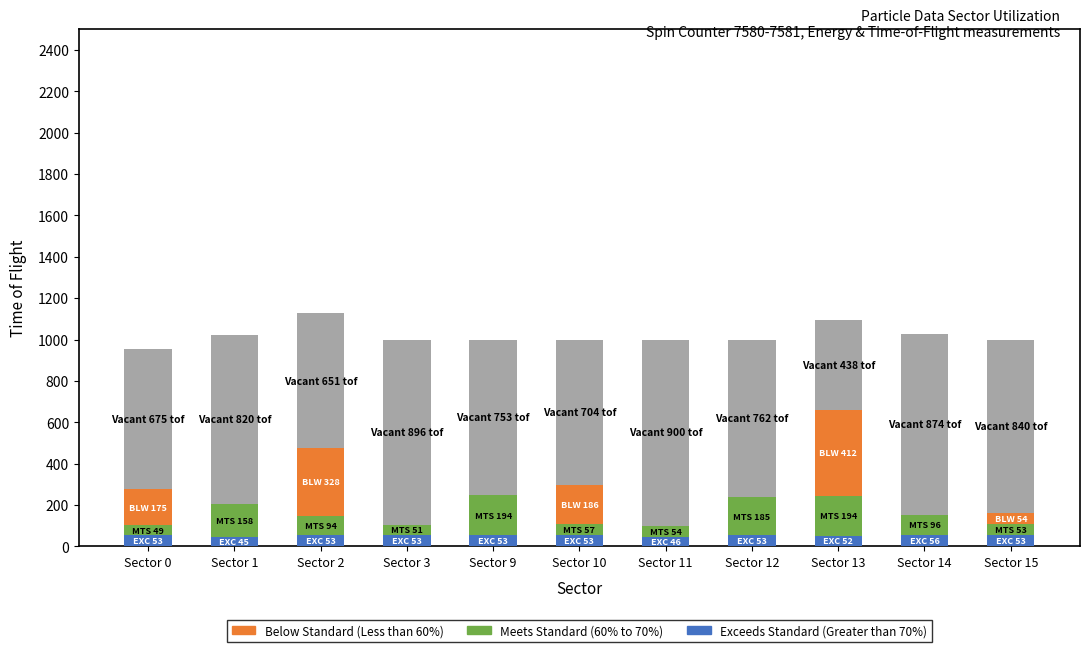

The value of Below Standard (Less than 60%) at Sector 9 is 0. True or false?

True